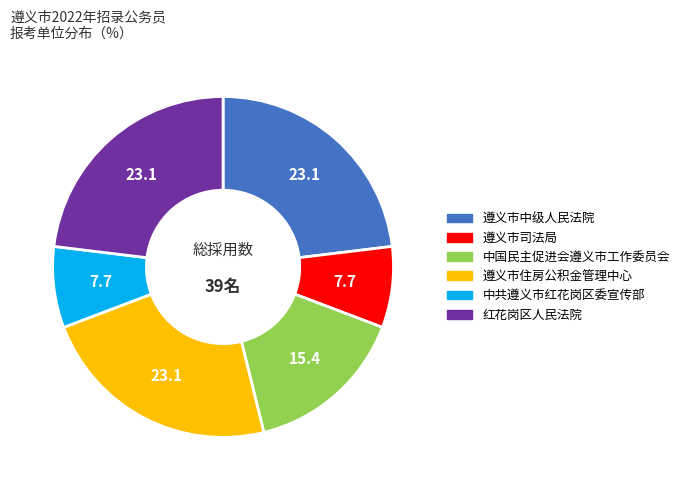

Do 中国民主促进会遵义市工作委员会 and 遵义市司法局 together represent more than half of the pie?

No